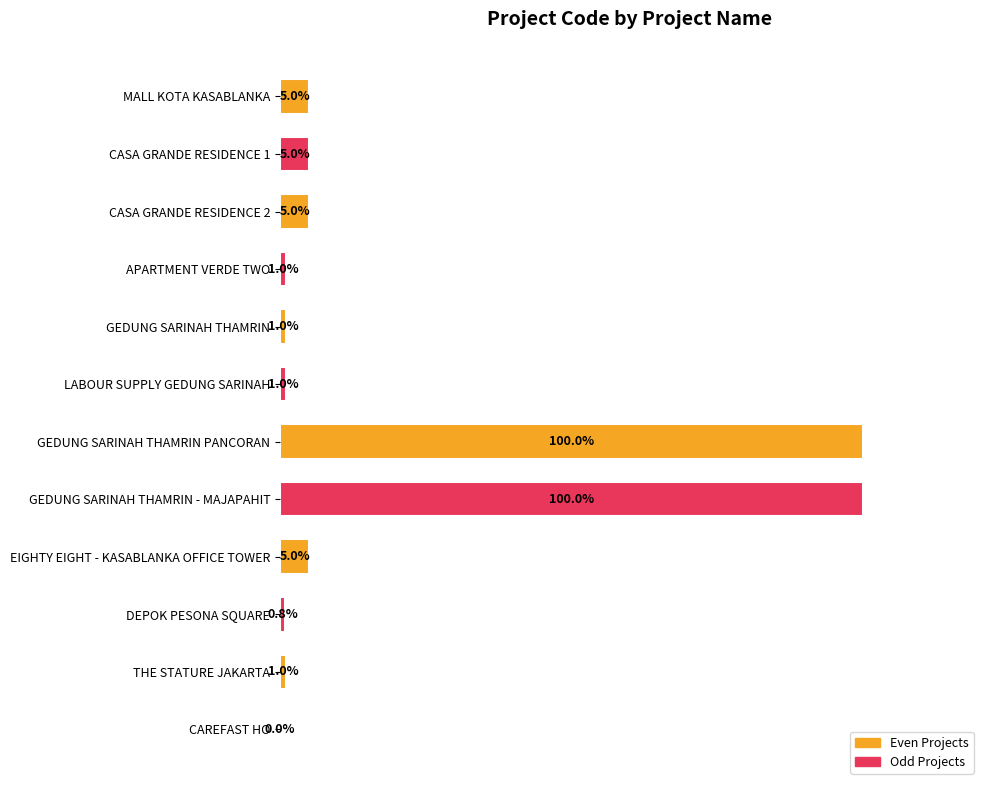

Does the chart contain stacked bars?

No